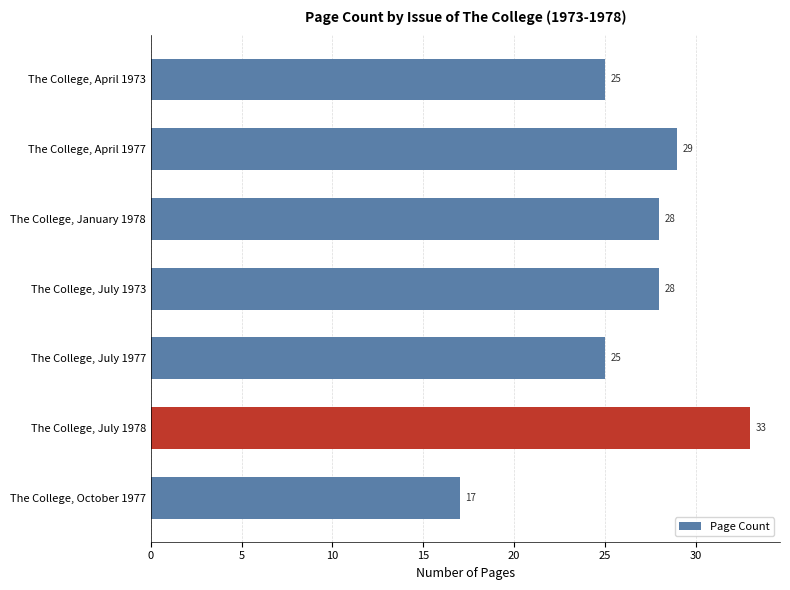

Count the number of data series in this chart.

1